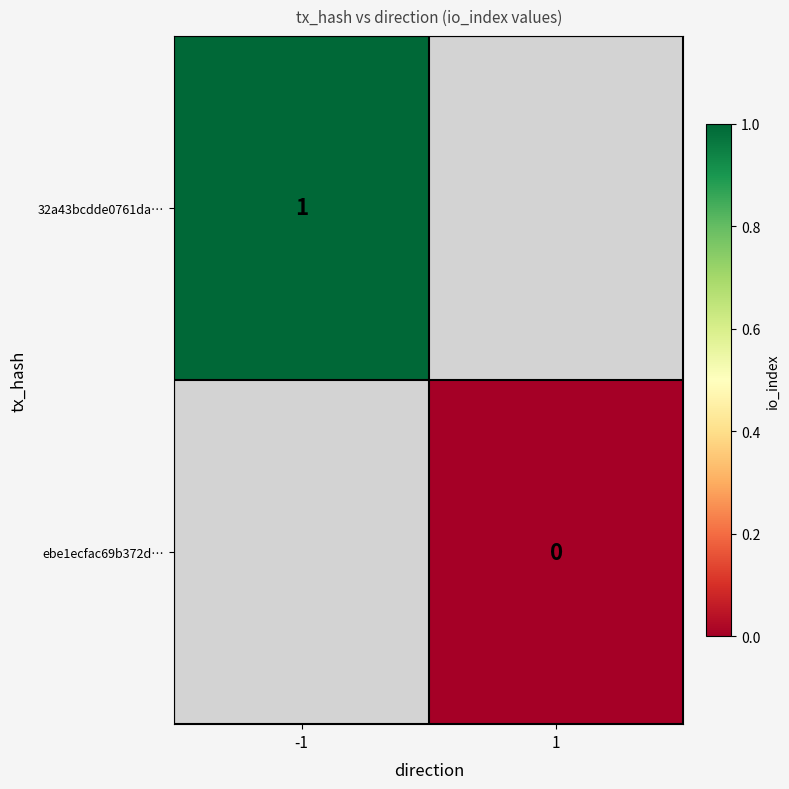

Is the value of ebe1ecfac69b372d… at 1 greater than the value of 32a43bcdde0761da… at -1?

No